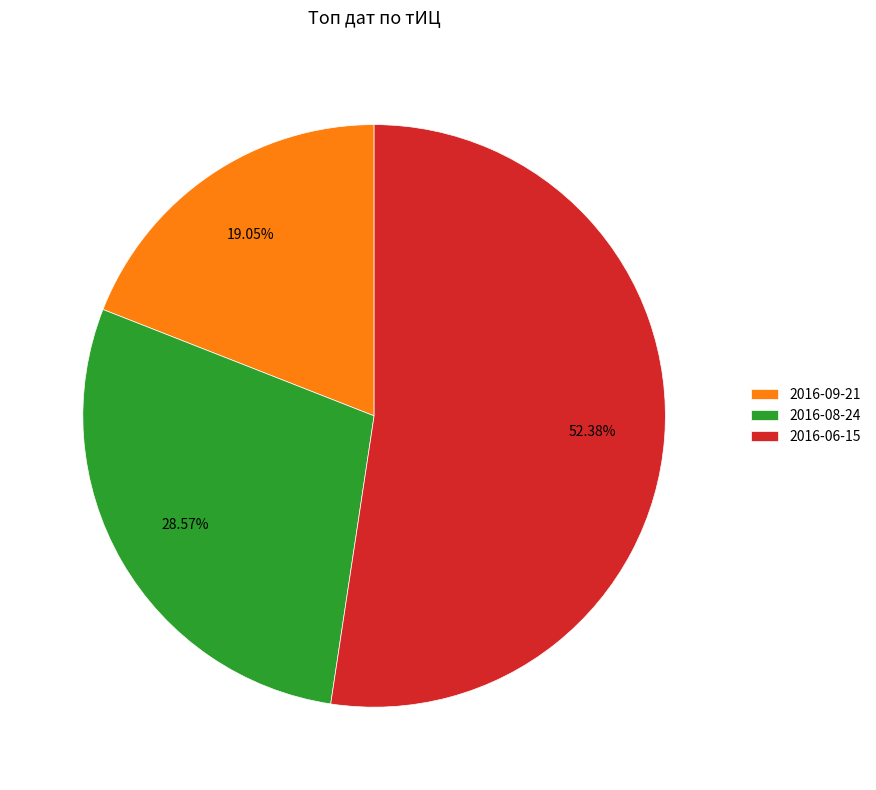

Is there a majority slice in this chart?

Yes